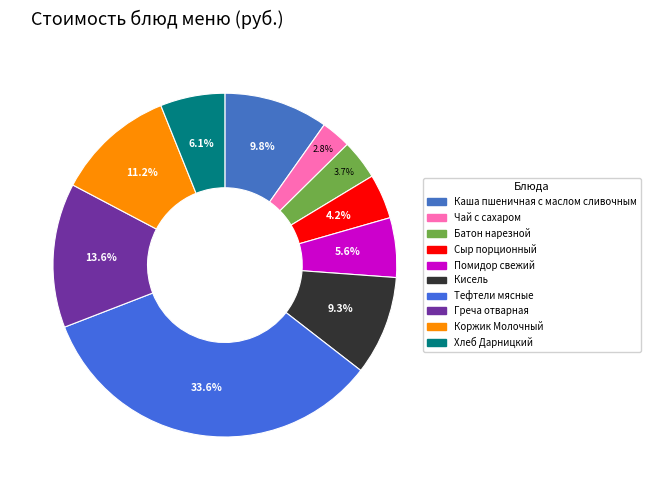

Which slice is the largest?

Тефтели мясные